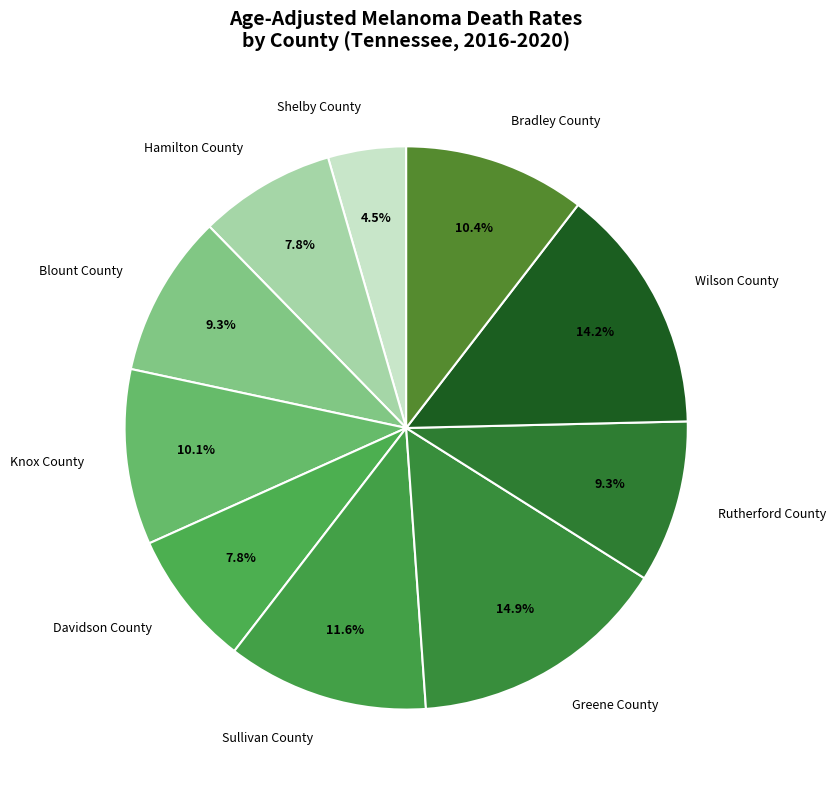

To the nearest percent, what is the difference between the largest and smallest slice percentages?

10%